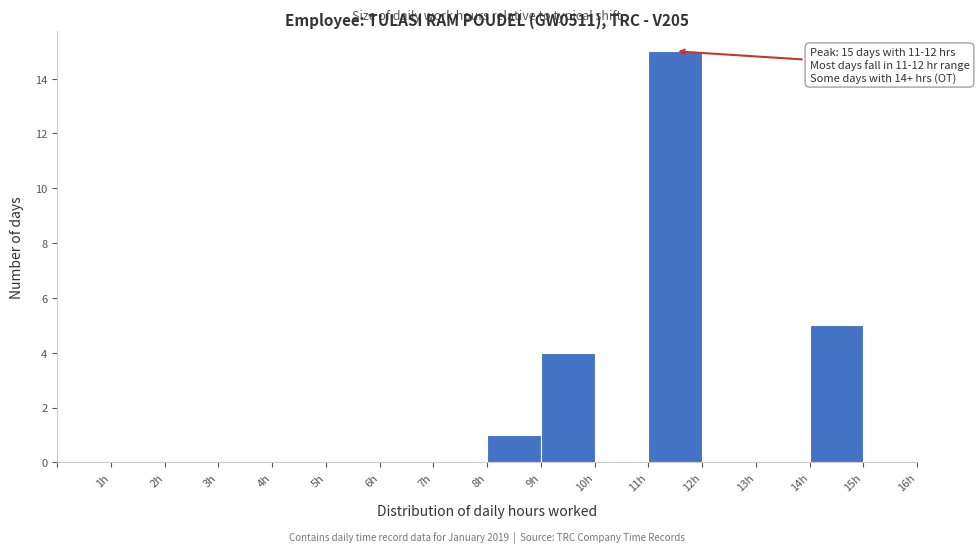

Which range on the x-axis has the tallest bar?

11 to 12